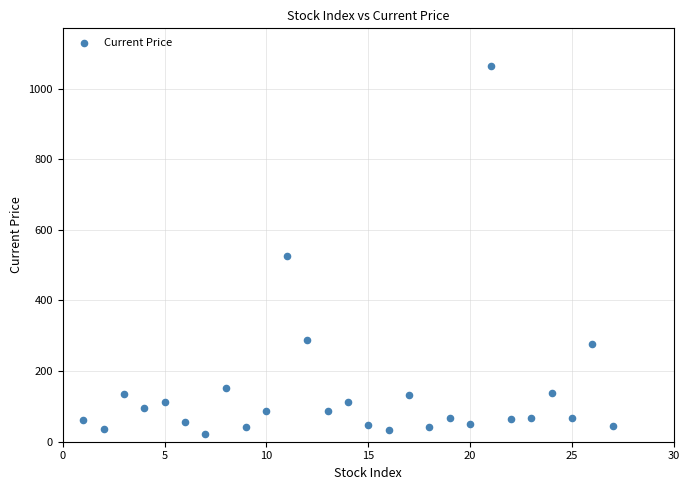

What is the range of Y values (max minus min)?

1041.3